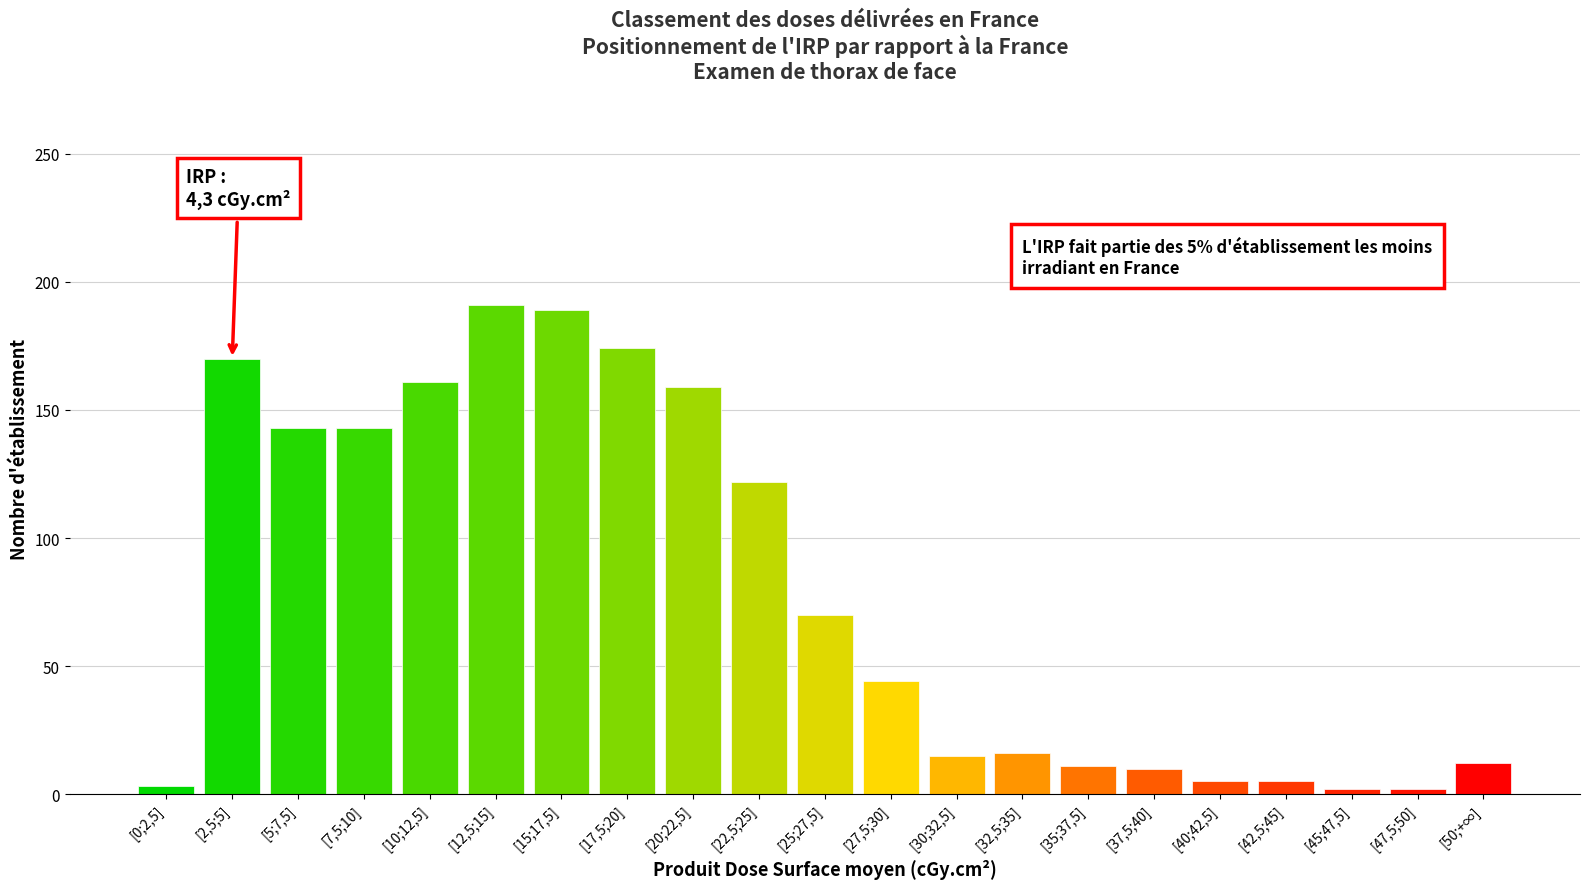

What is the average value?

78